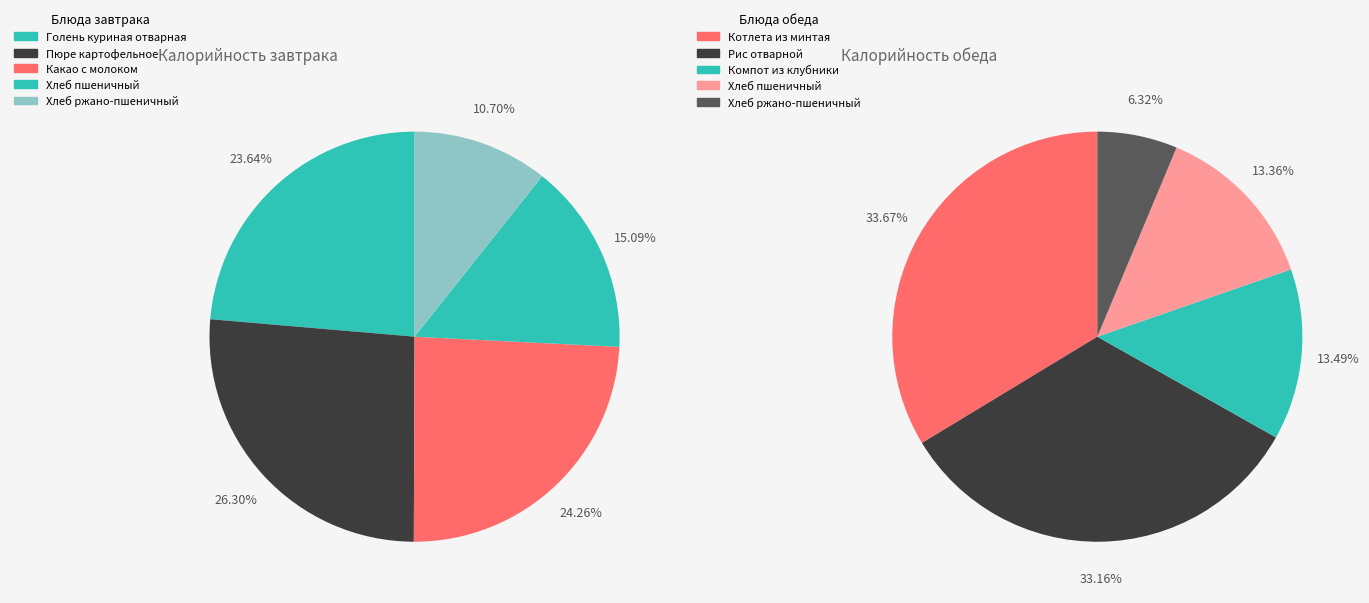

Is 3 the majority of the pie?

No